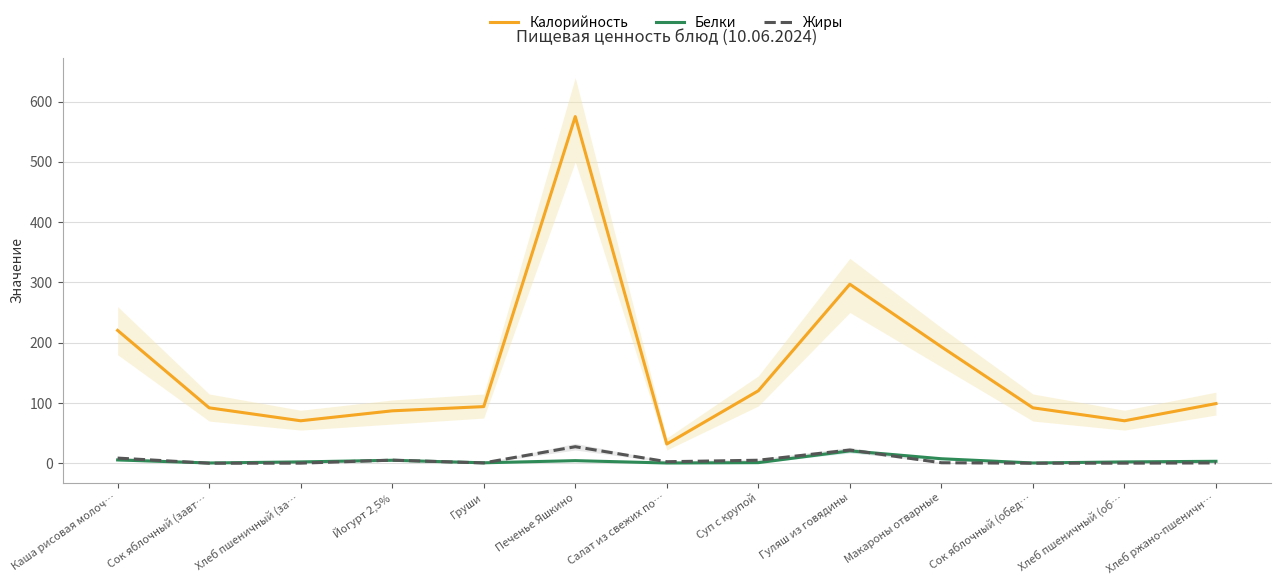

True or false: Жиры and Калорийность intersect in this chart.

False